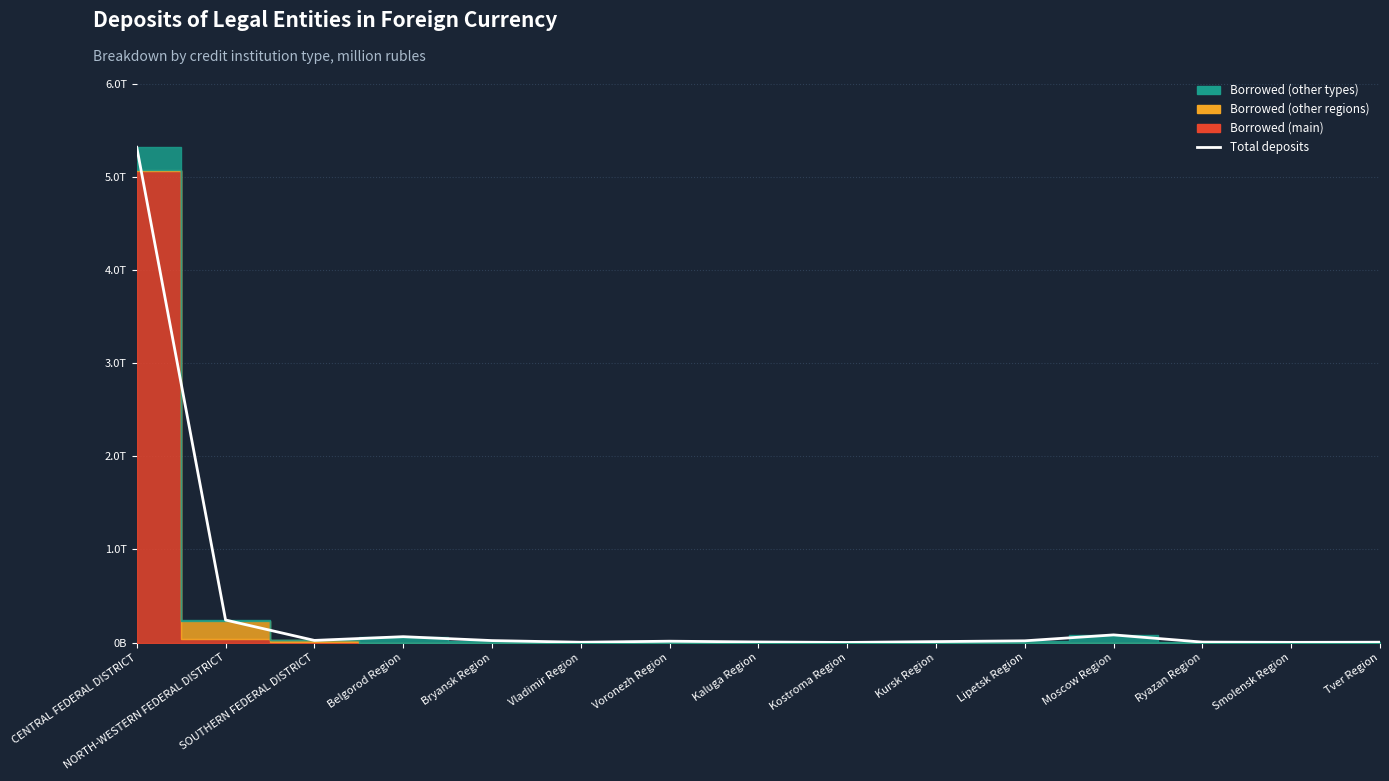

What is the label of the 2nd point from the left?

NORTH-WESTERN FEDERAL DISTRICT